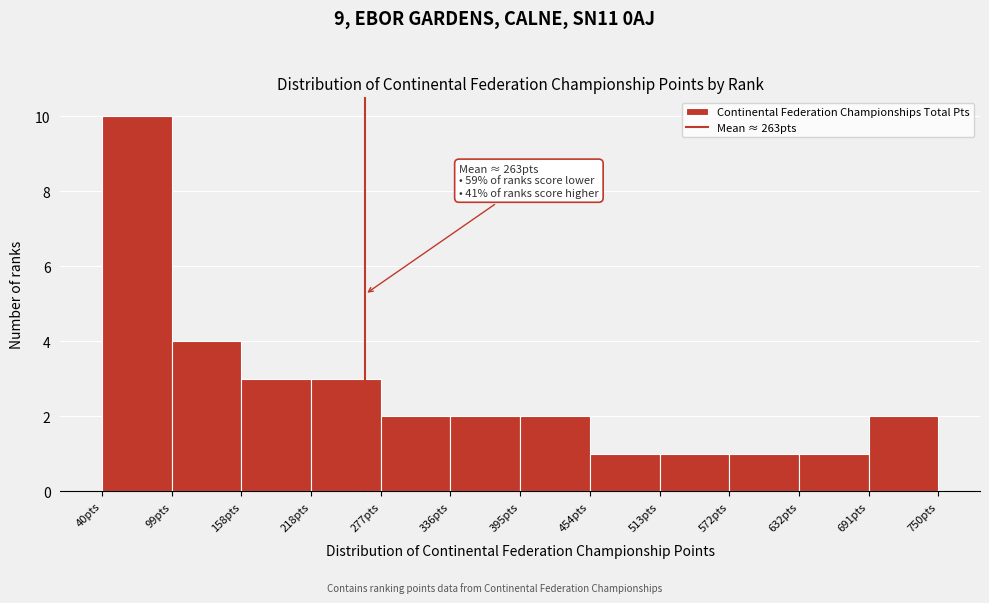

Over which range of the x-axis is the bar tallest?

40 to 100